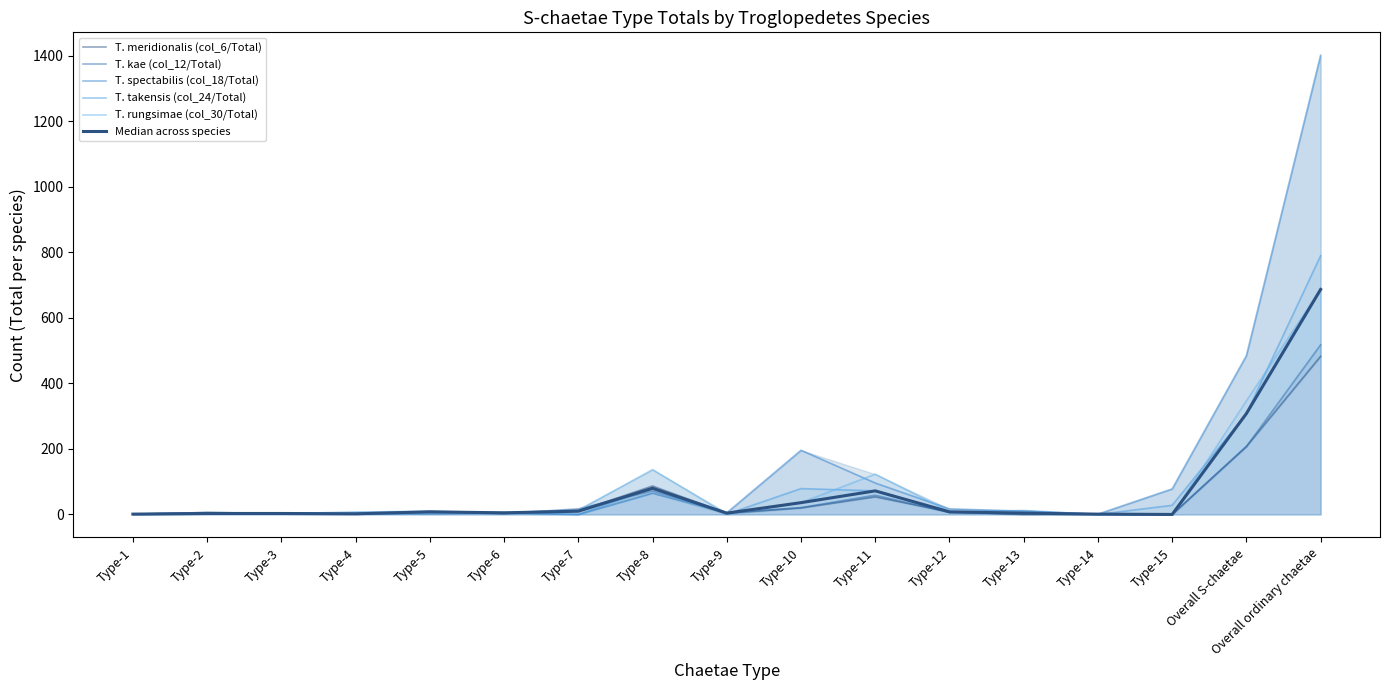

What is the average value of the T. spectabilis (col_18/Total) series?

140